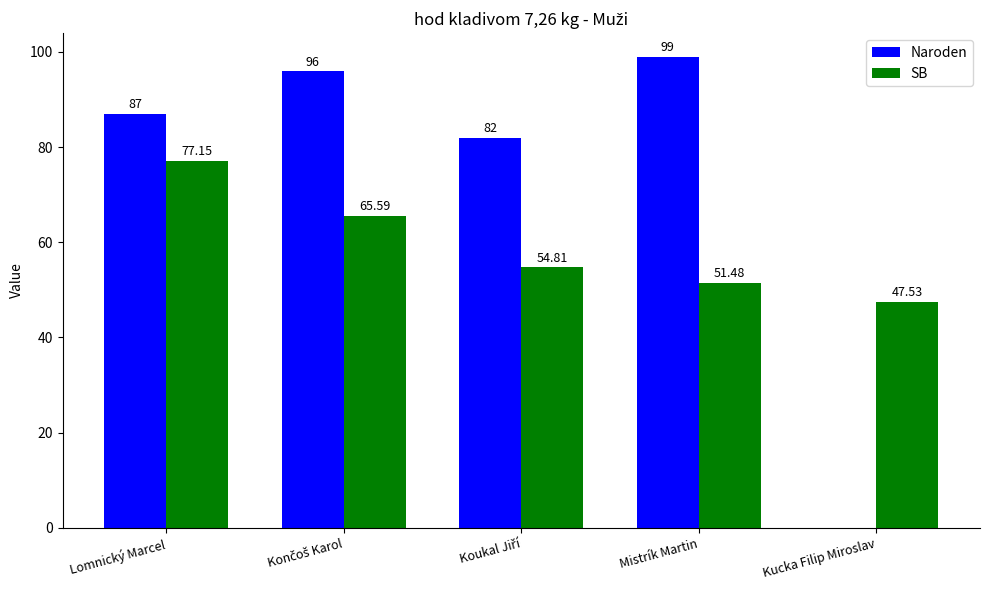

True or false: Naroden has a value of 138.1 at Mistrík Martin.

False